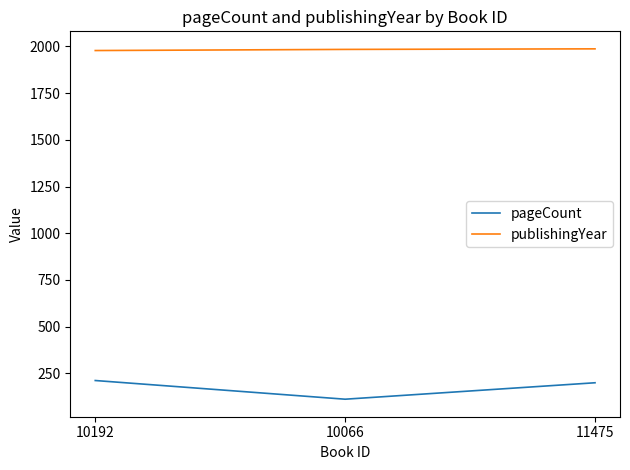

What is the average value of the pageCount series?

175